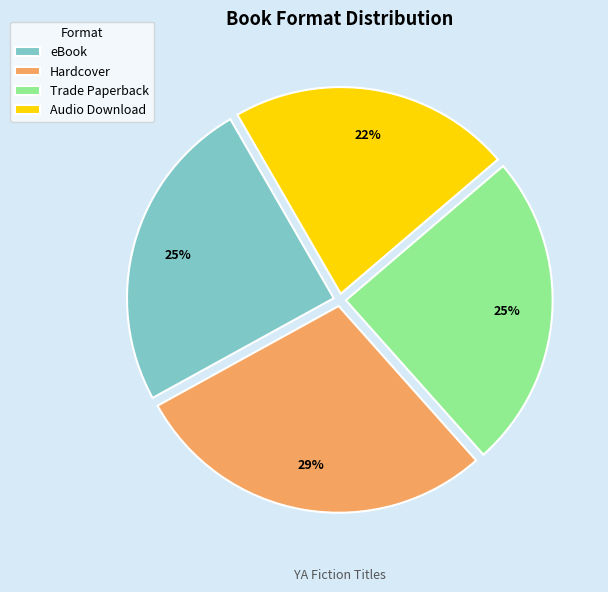

How many segments does this pie chart have?

4